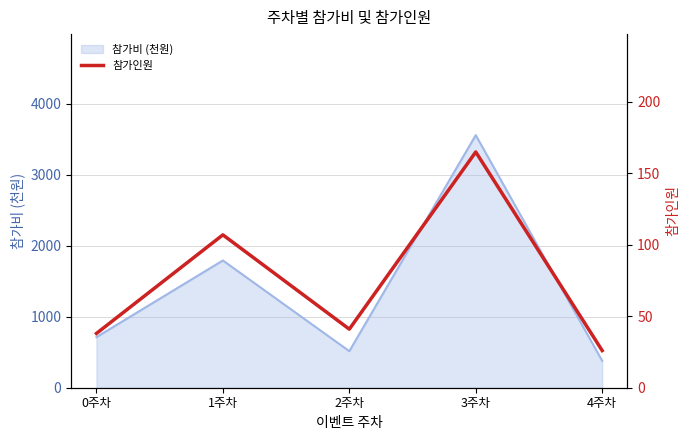

Is it true that the value at 0주차 is 24?

False